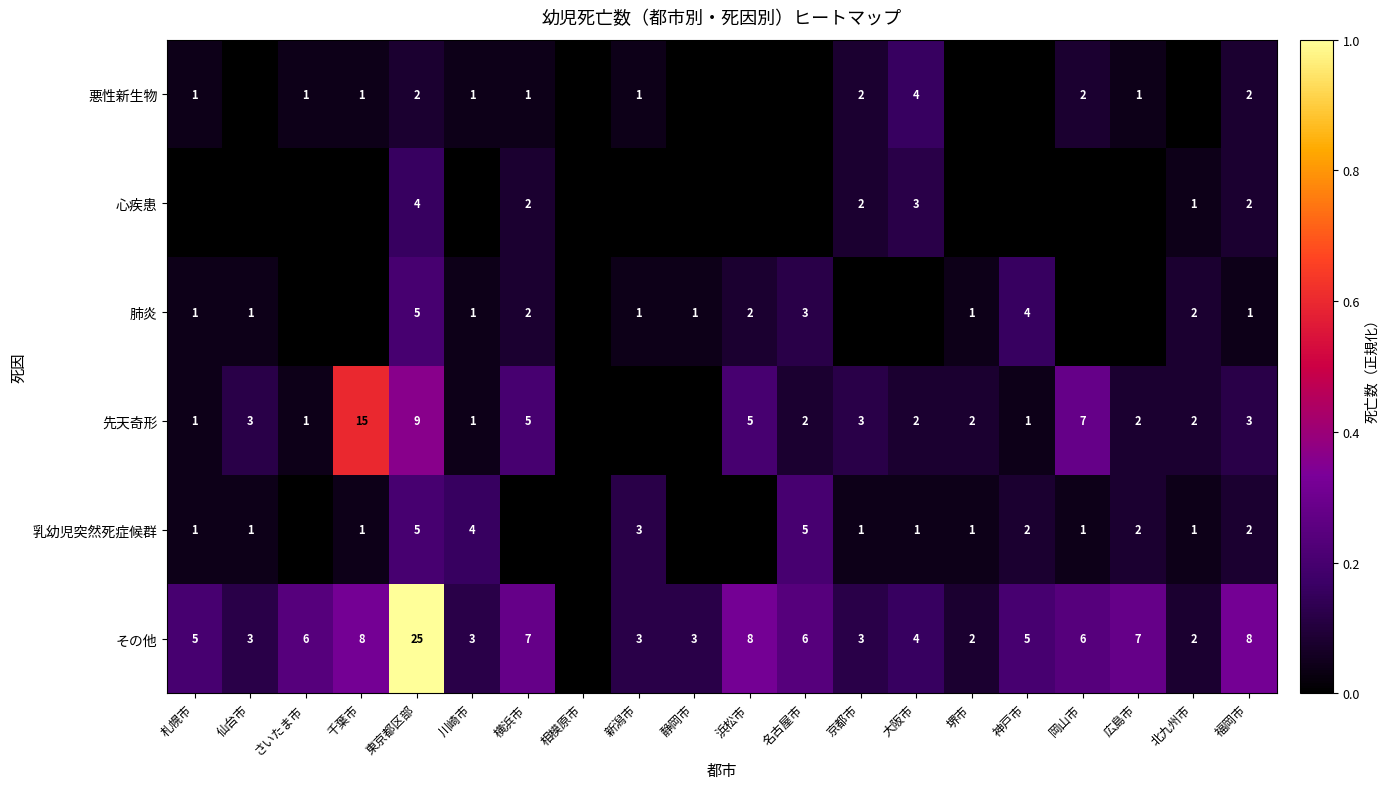

Is the value of その他 at 北九州市 greater than the value of 悪性新生物 at 川崎市?

Yes